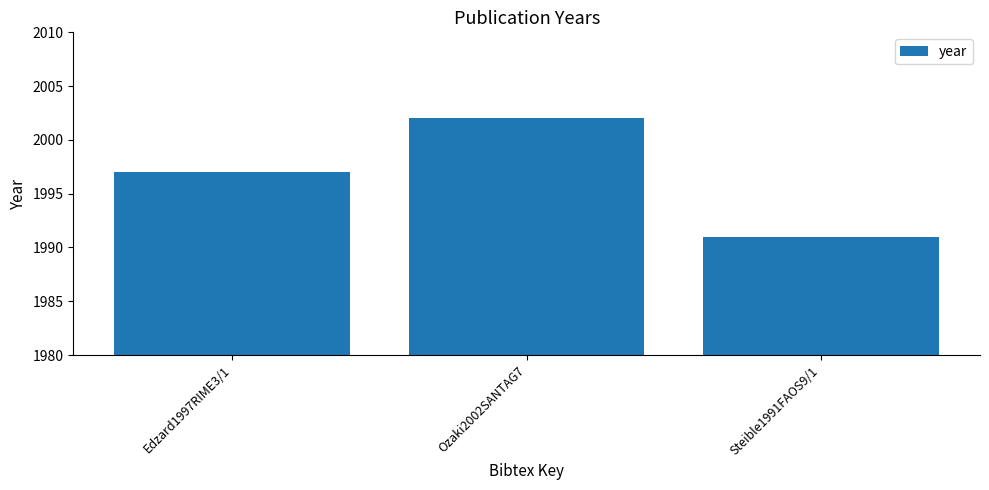

How many series are shown in this chart?

1